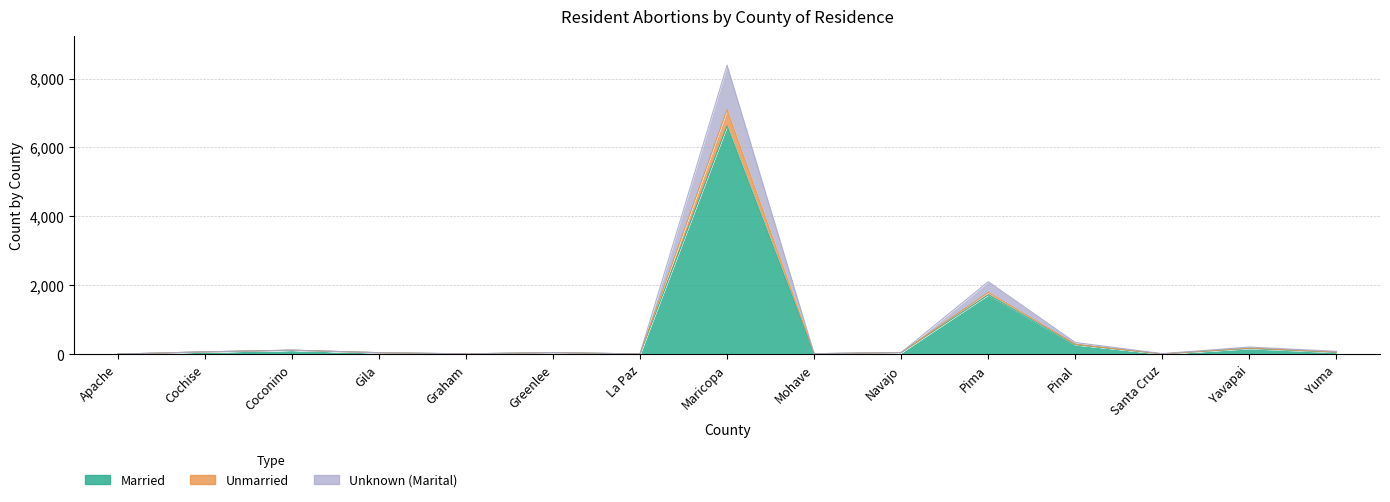

True or false: Unknown (Marital) and Unmarried cross at least once.

False